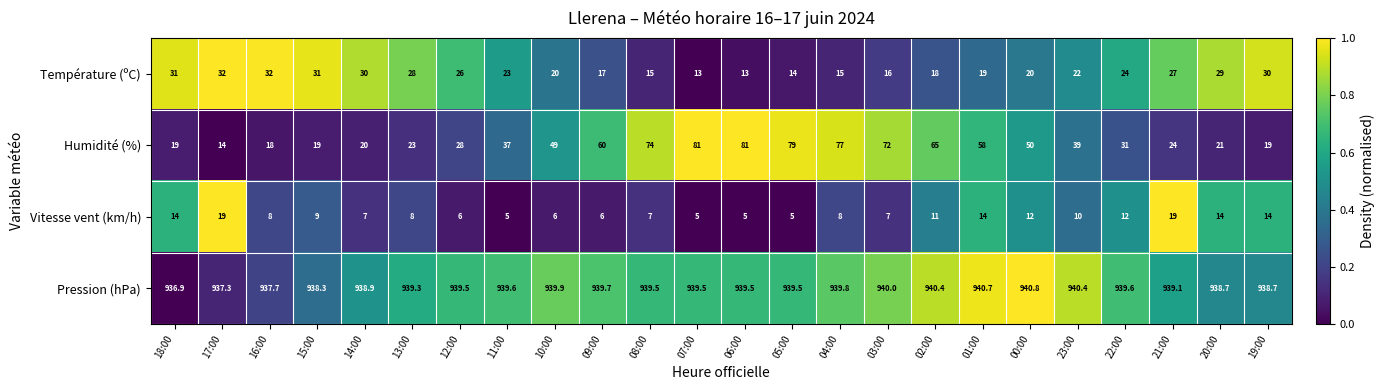

What is the difference between the maximum and minimum values in the Température (ºC) series?

19.0